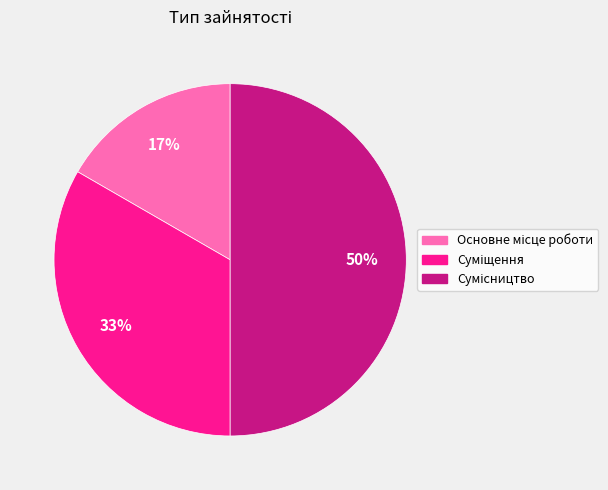

To the nearest percent, what is the average slice percentage?

33%